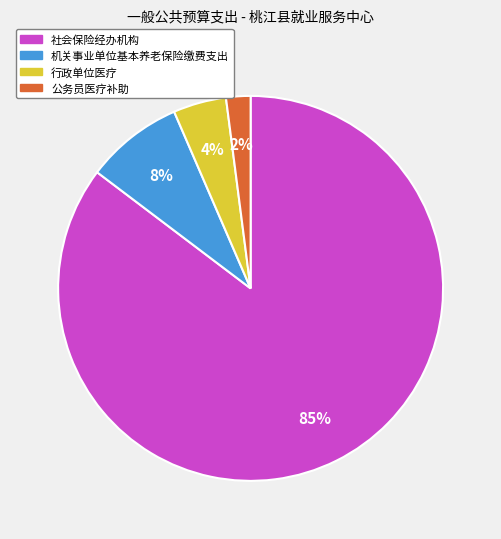

Do 机关事业单位基本养老保险缴费支出 and 公务员医疗补助 together represent more than half of the pie?

No